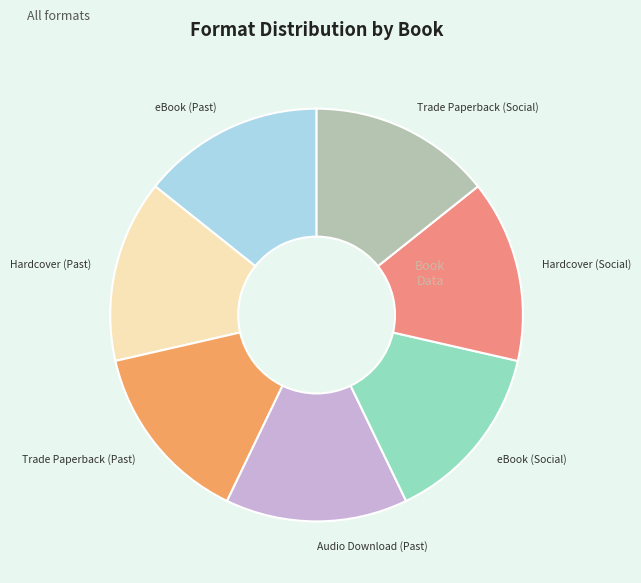

True or false: eBook (Past) accounts for 20% of the total.

False